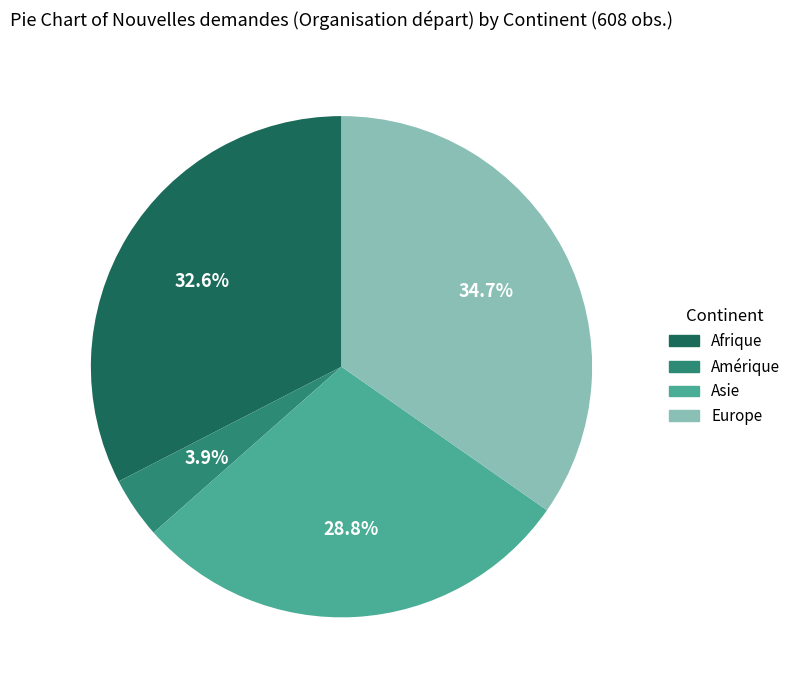

Is there any slice that represents more than half of the pie?

No